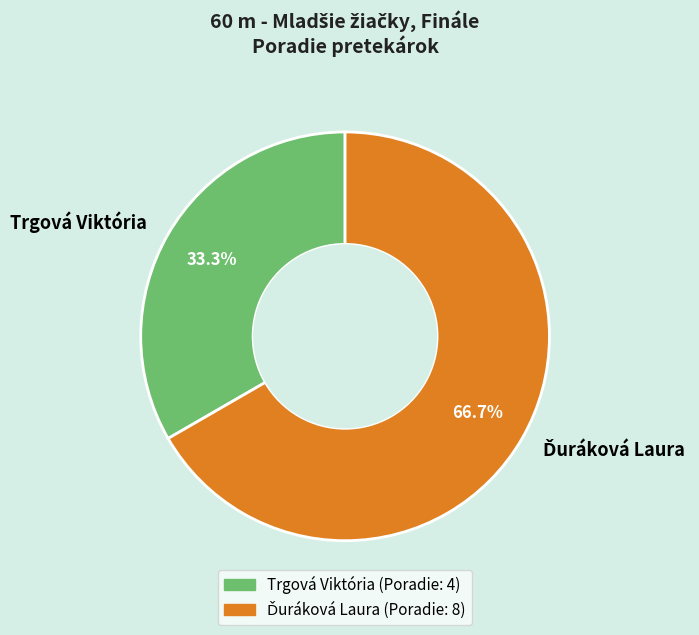

Which slice is the smallest?

Trgová Viktória